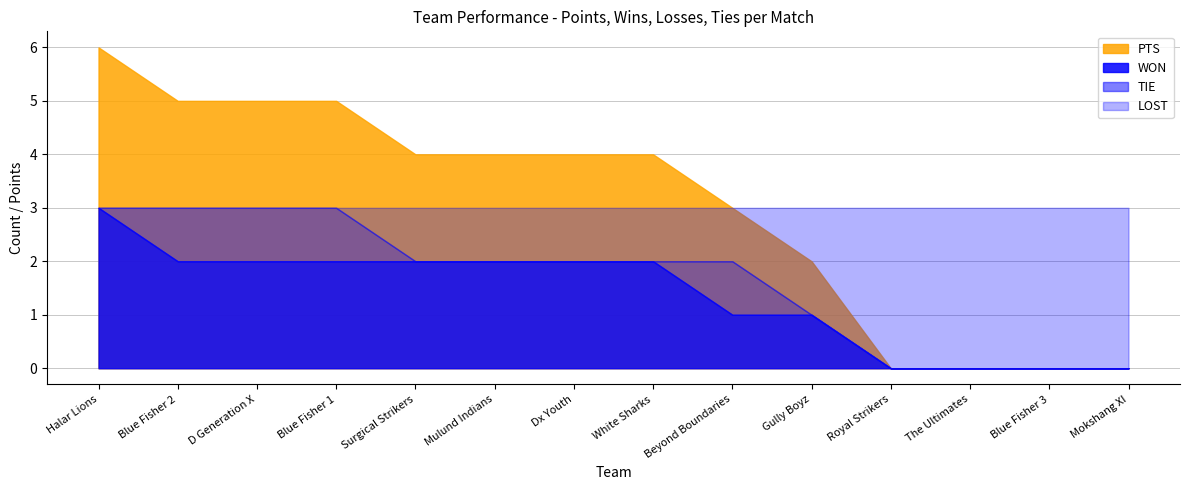

Which category has the highest value in the MAT series?

Halar Lions